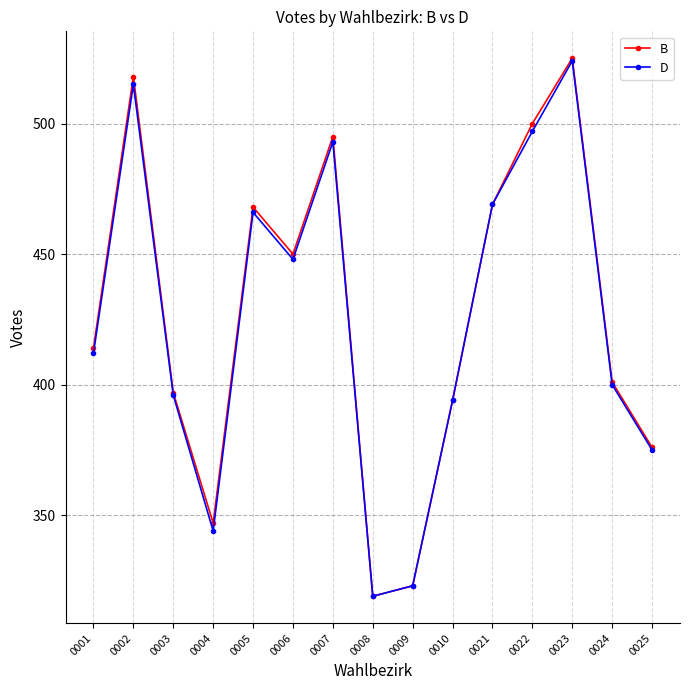

What is the total value across all series at 0004?

691